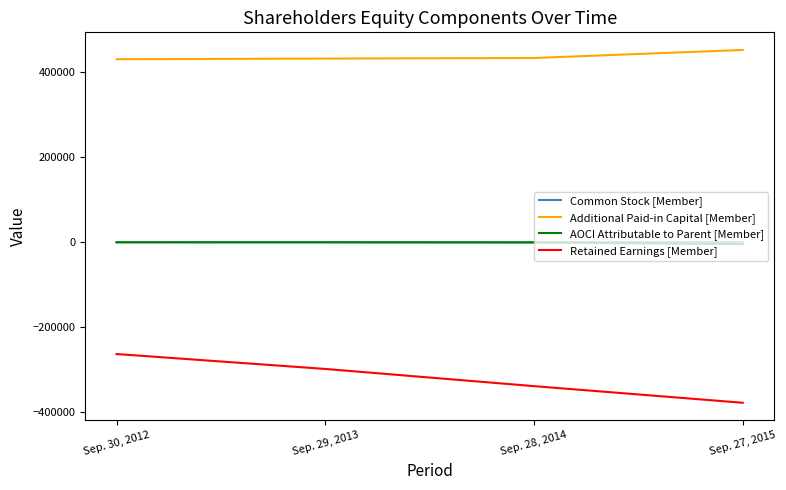

Rank the categories by Additional Paid-in Capital [Member] value from lowest to highest.

Sep. 30, 2012, Sep. 29, 2013, Sep. 28, 2014, Sep. 27, 2015